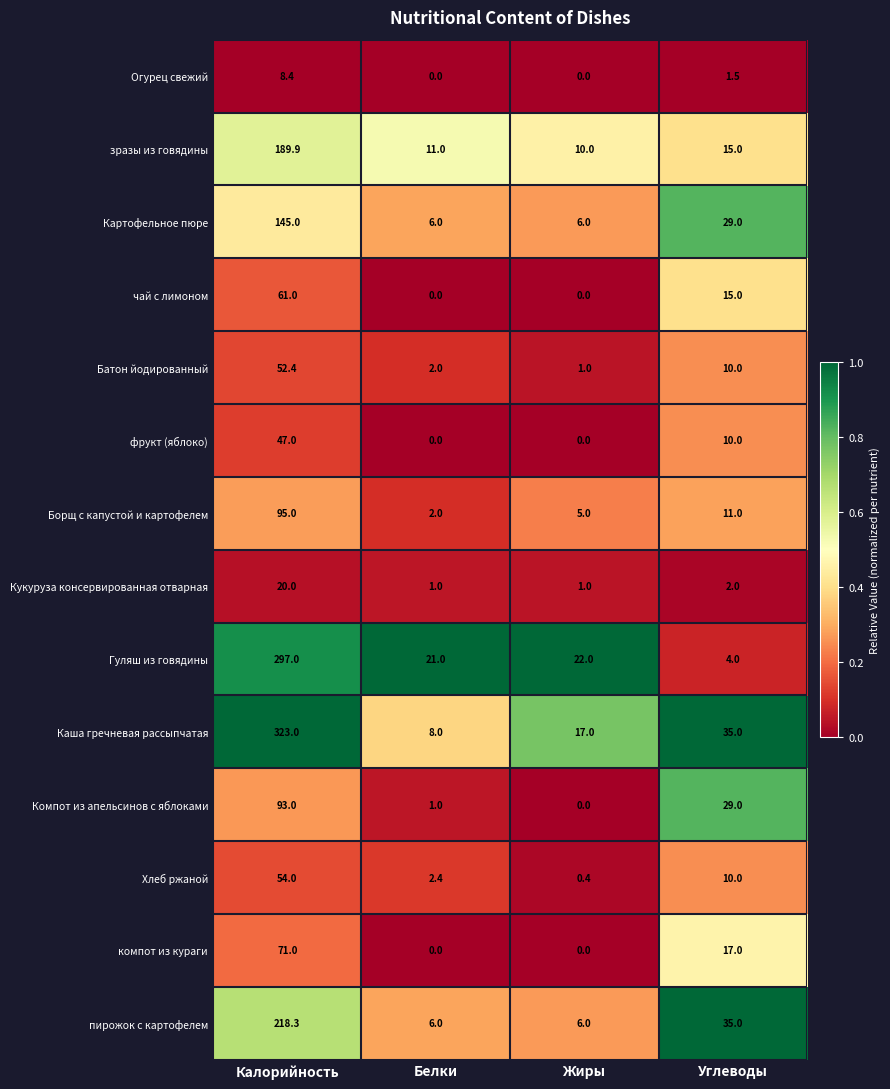

What is the approximate value of зразы из говядины at Углеводы?

15.0